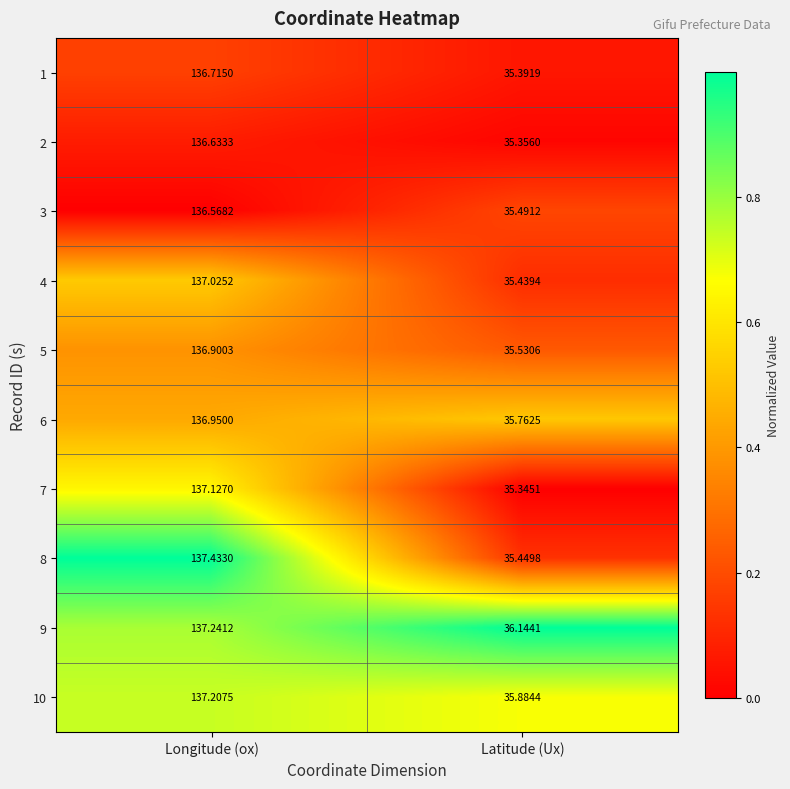

At which label does 5 first exceed 136?

Longitude (ox)